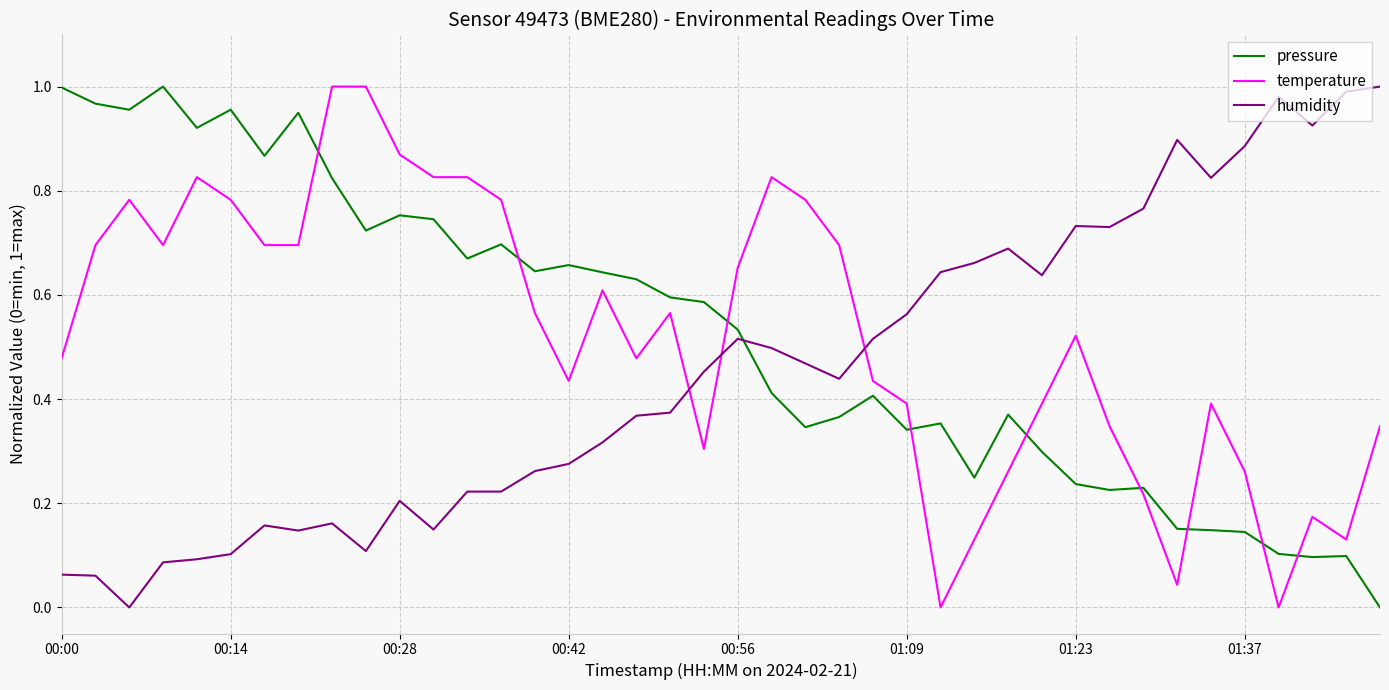

Which series ends up on top after the final intersection of temperature and pressure?

temperature